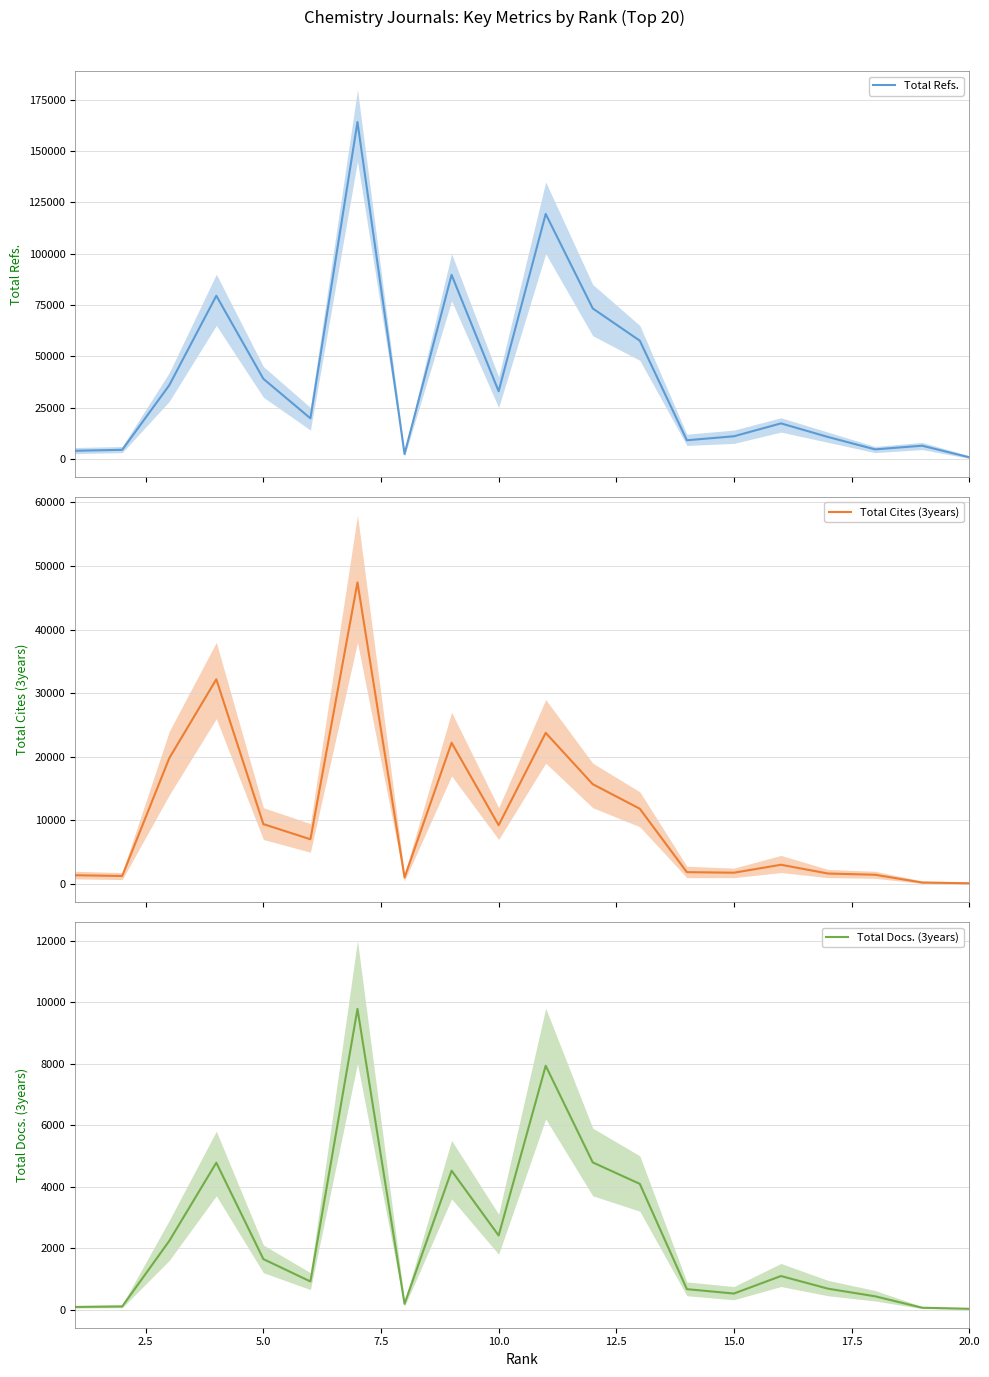

What is the highest value of the Total Refs. series?

164205